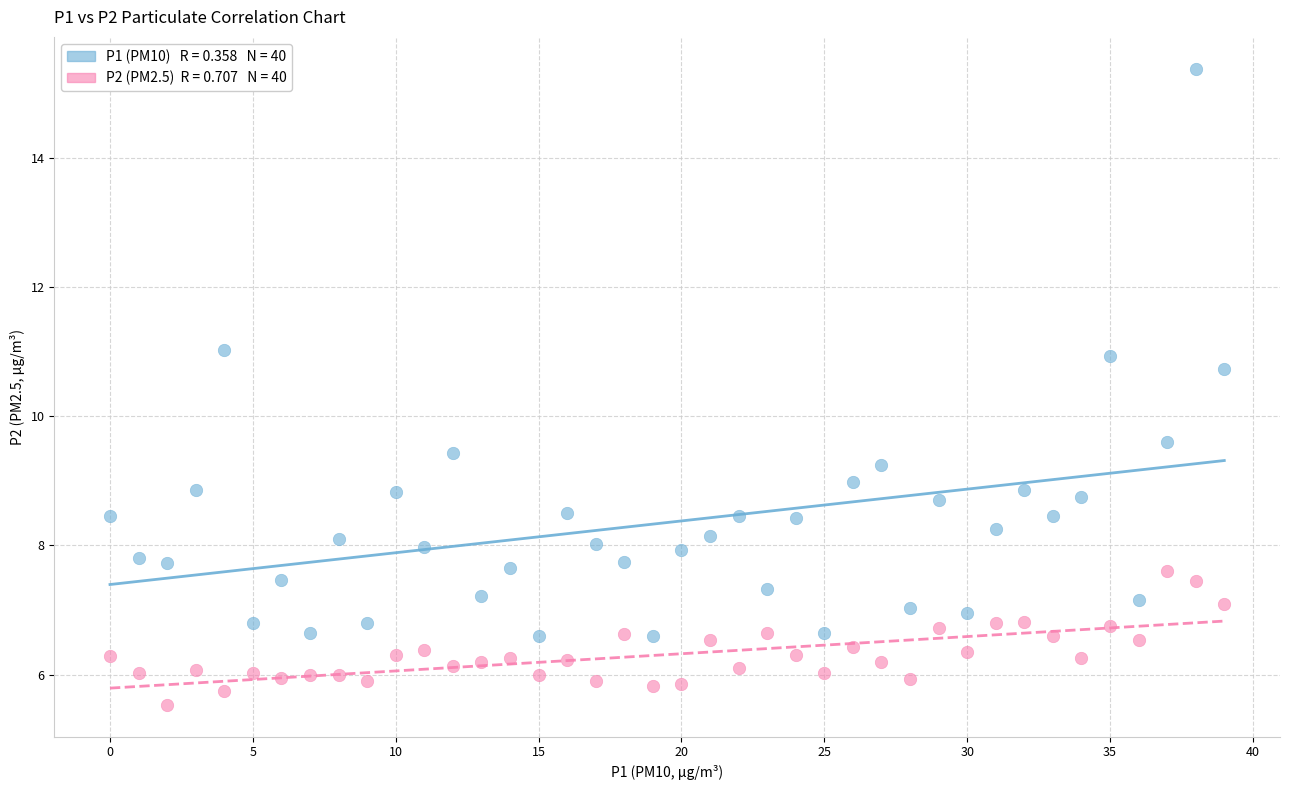

Across all series, what Y value is closest to 10?

9.6